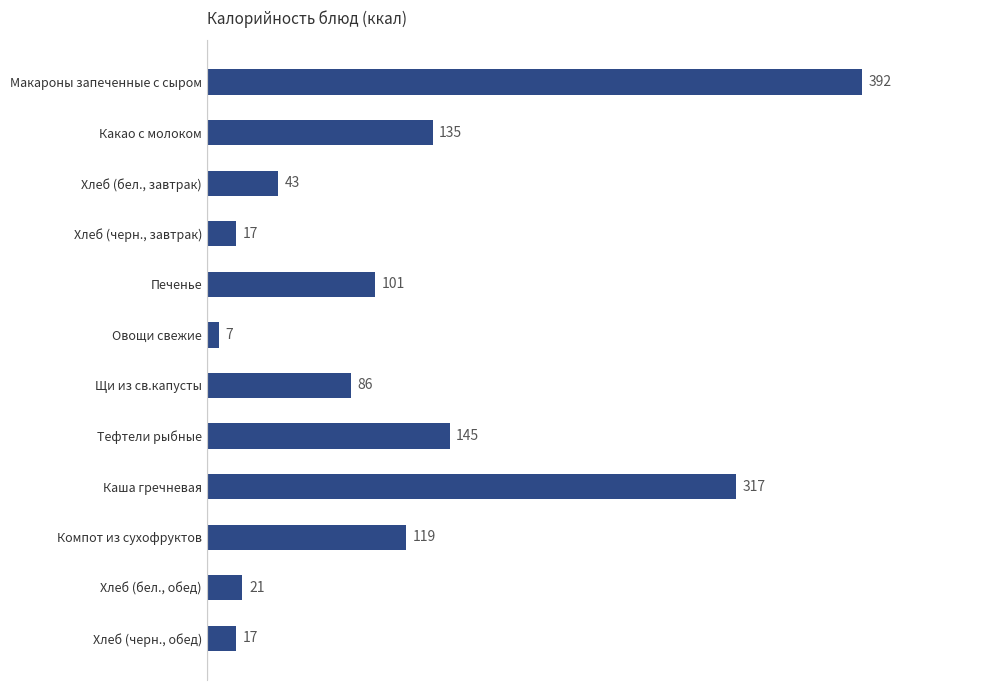

What is the smallest value displayed?

7.0